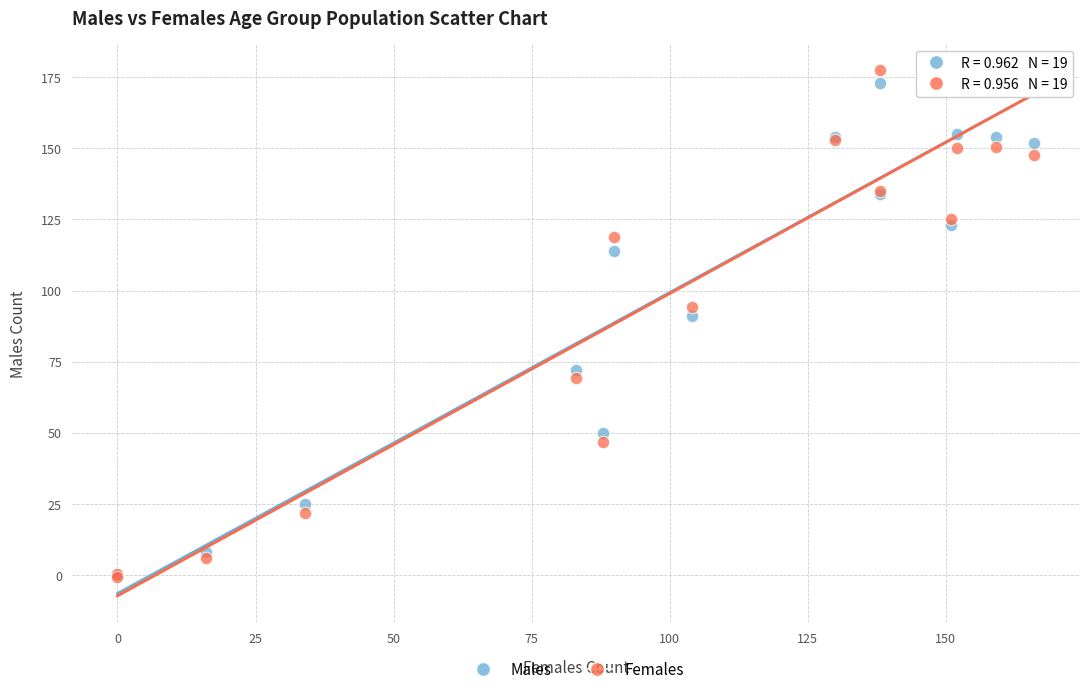

In the Males series, what Y value is closest to 87?

91.0